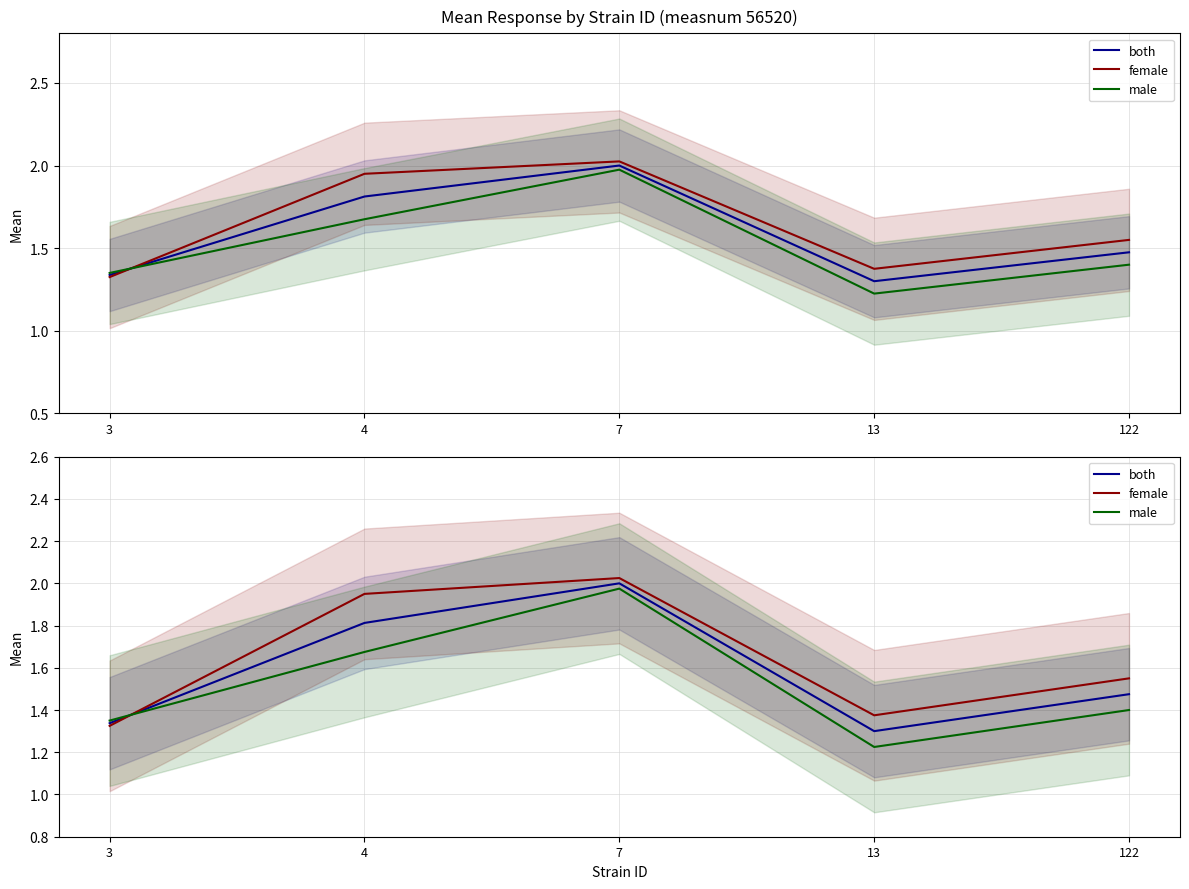

Reading left to right, what are all the values shown in this chart?

both: 1.3	1.8	2.0	1.3	1.5
female: 1.3	1.9	2.0	1.4	1.6
male: 1.4	1.7	2.0	1.2	1.4